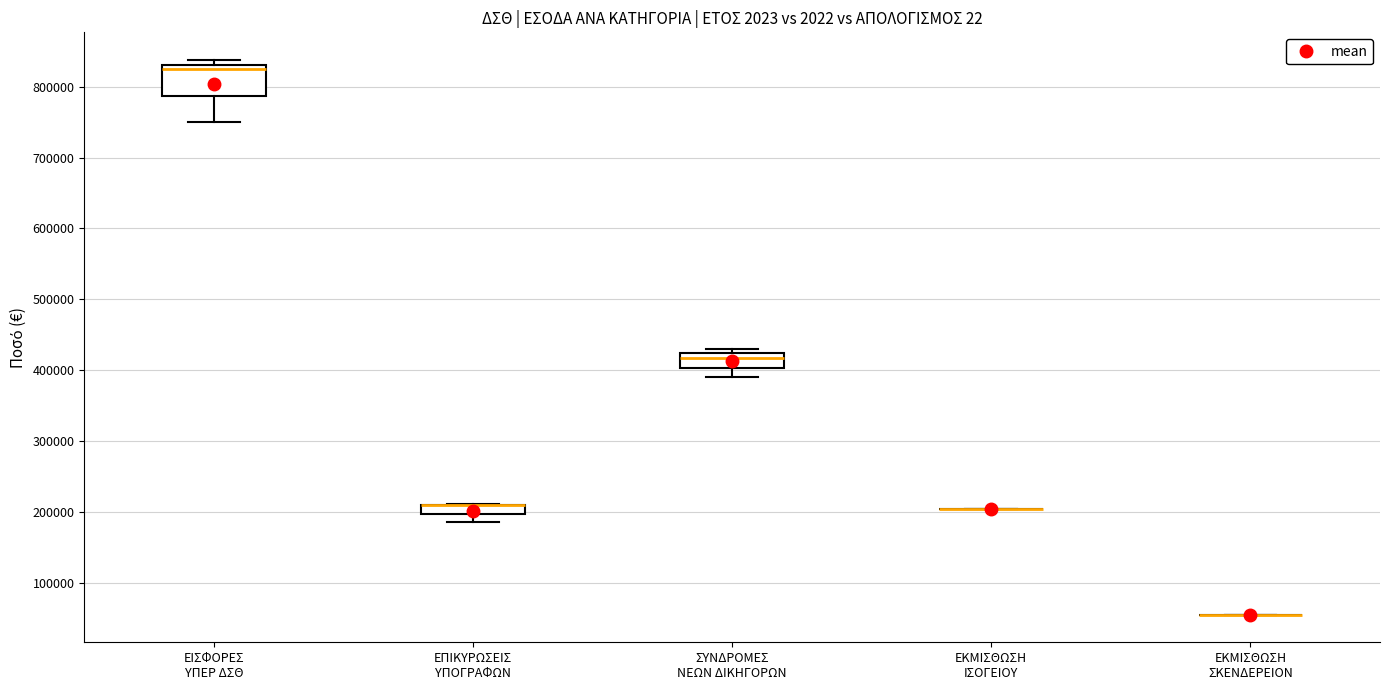

Which box is the tallest, from its lower edge to its upper edge?

ΕΙΣΦΟΡΕΣ ΥΠΕΡ ΔΣΘ